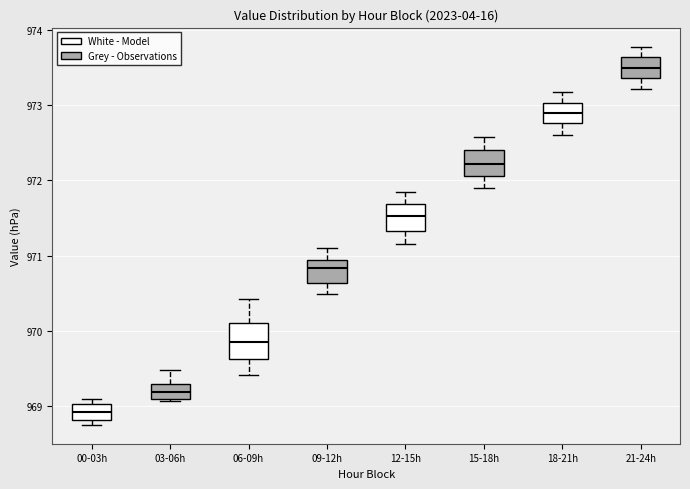

Which box has the lowest median line?

00-03h